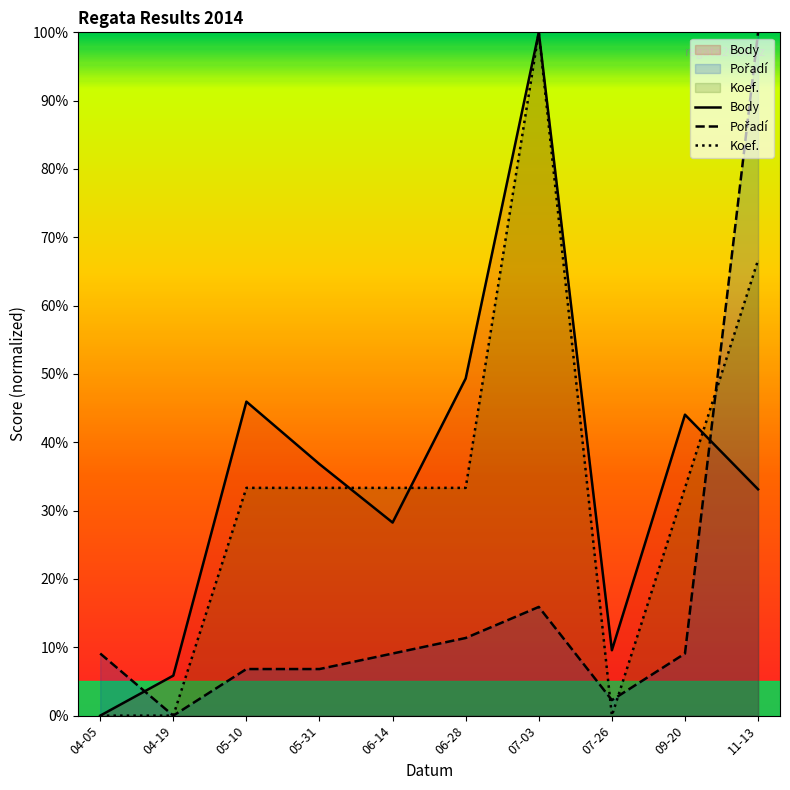

What is the approximate value of Pořadí at 07-03?

15.9